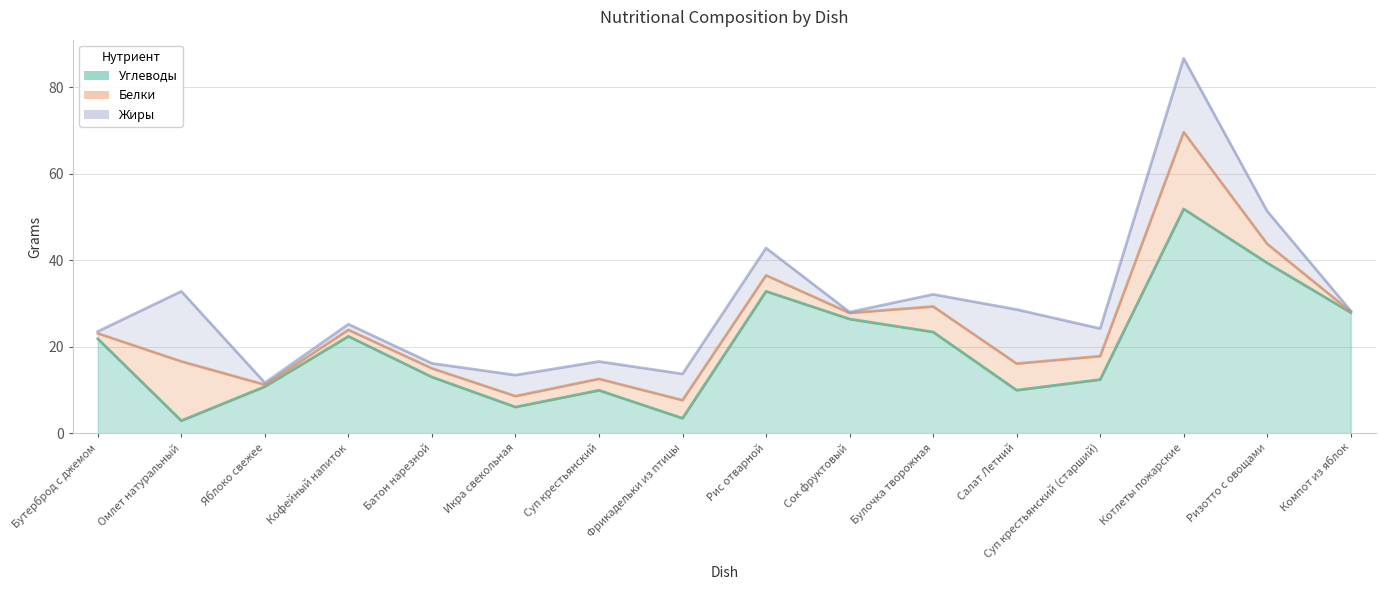

True or false: Жиры and Углеводы cross at least once.

True